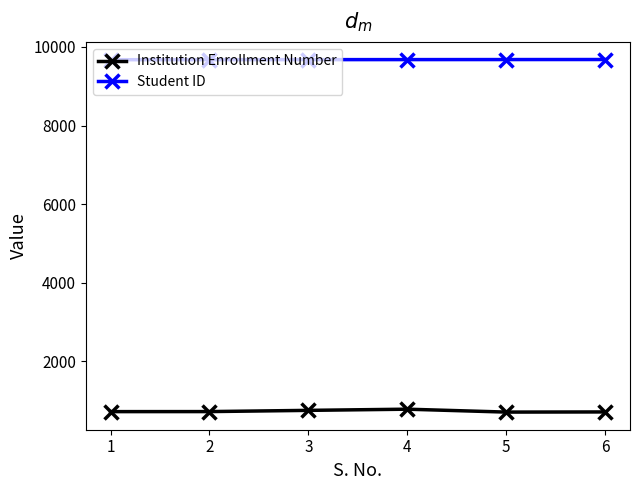

True or false: Institution Enrollment Number and Student ID cross at least once.

False